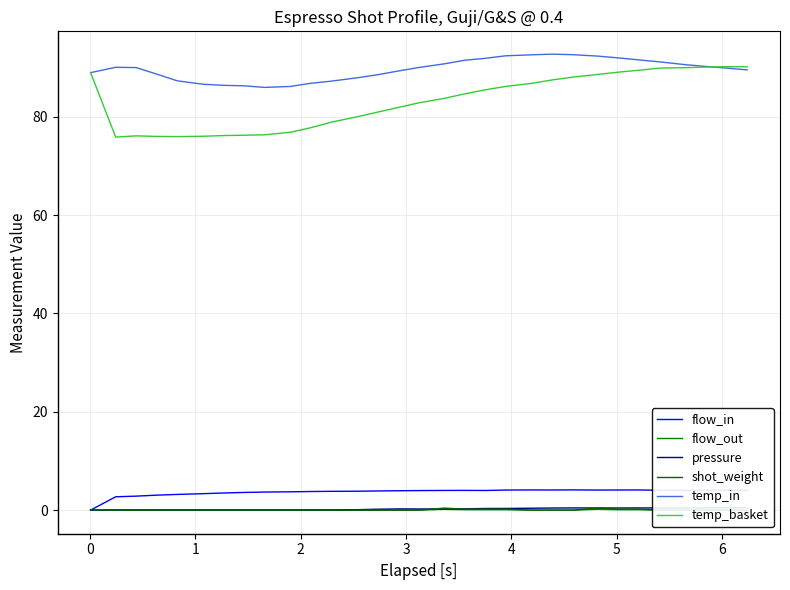

True or false: flow_in and shot_weight intersect in this chart.

False